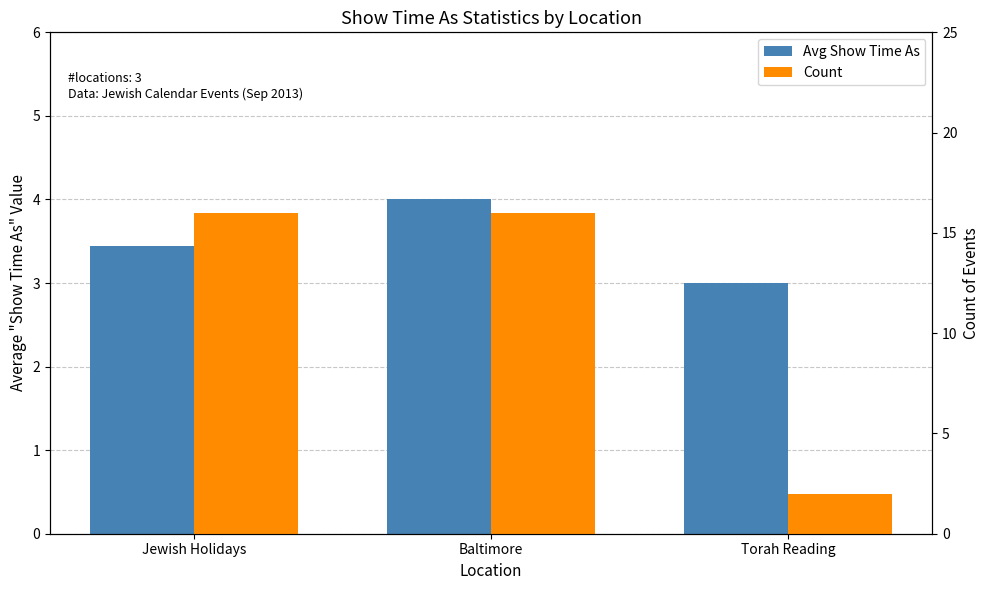

Between Jewish Holidays and Baltimore, which series saw the biggest shift?

Avg Show Time As